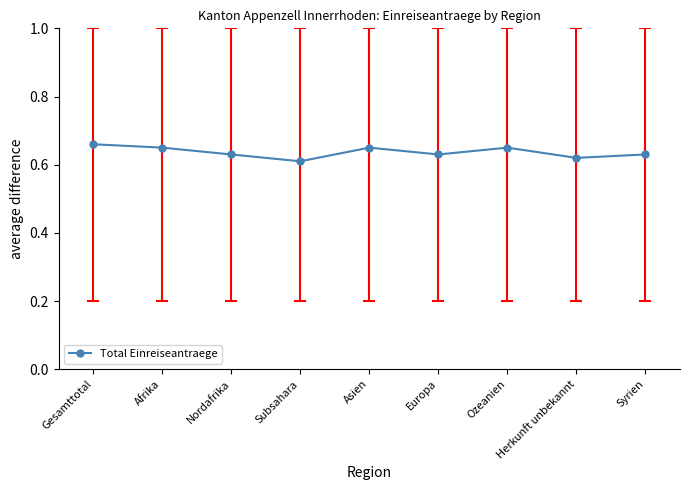

The value at Europa is 0.4. True or false?

False